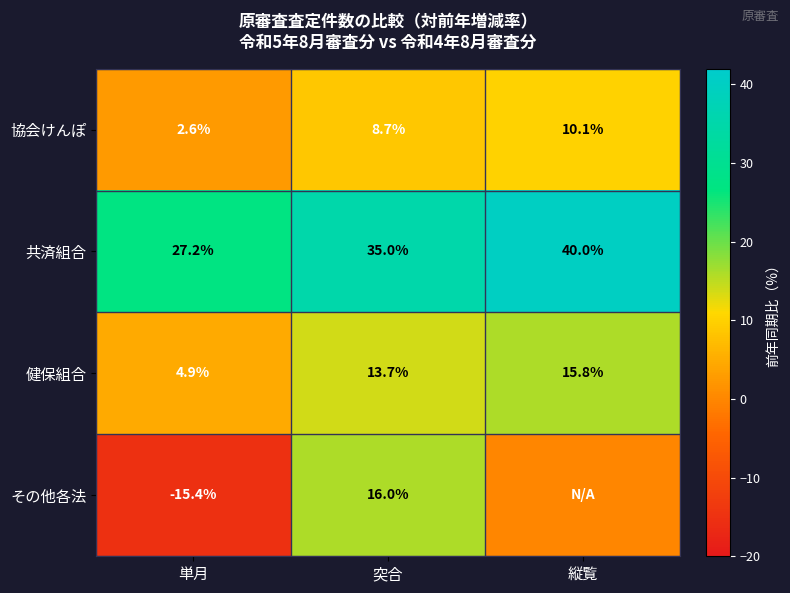

Which category has the highest value across all series?

縦覧